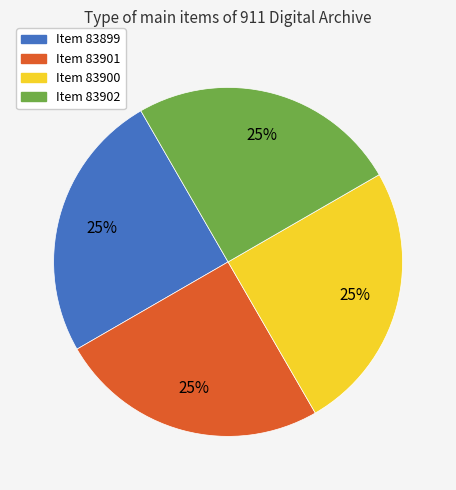

What percentage is the Item 83902 slice, to the nearest percent?

25%